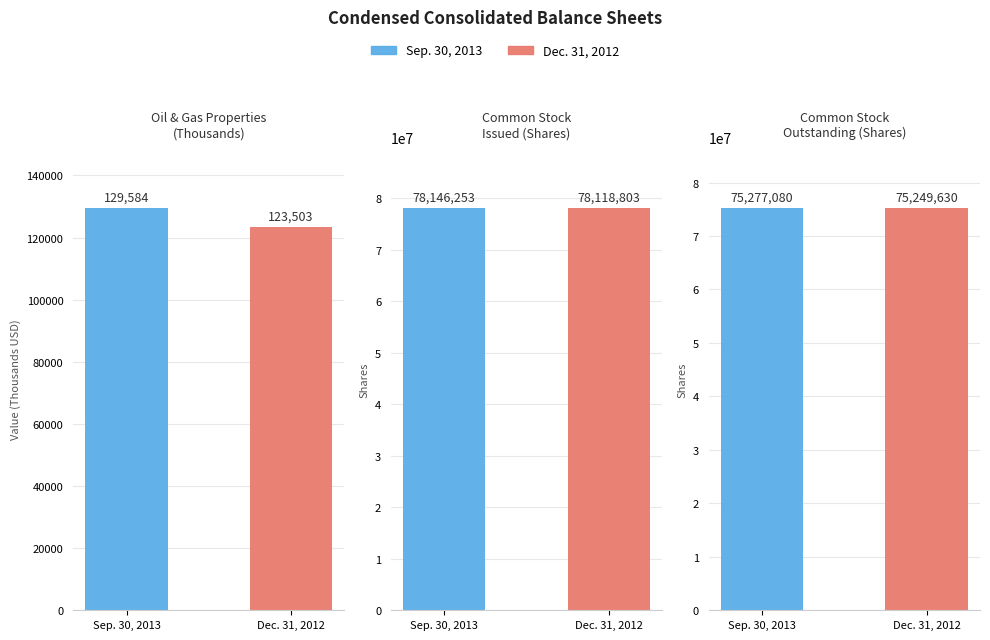

How many bars are there in total?

6